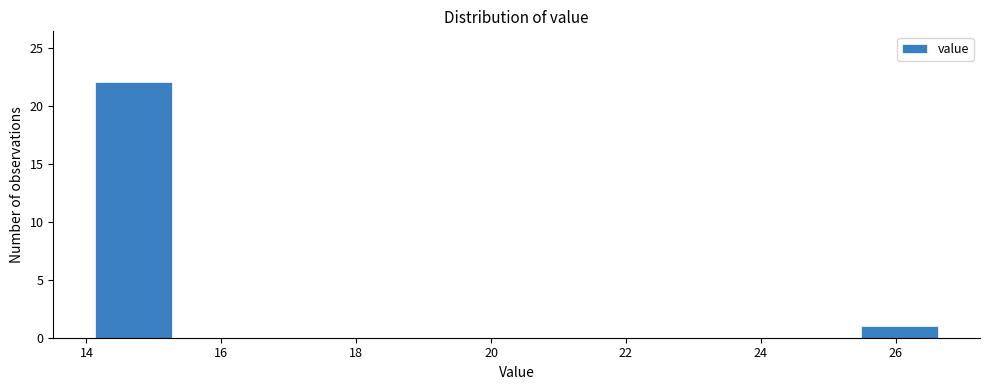

Which range on the x-axis has the tallest bar?

14.0 to 15.4